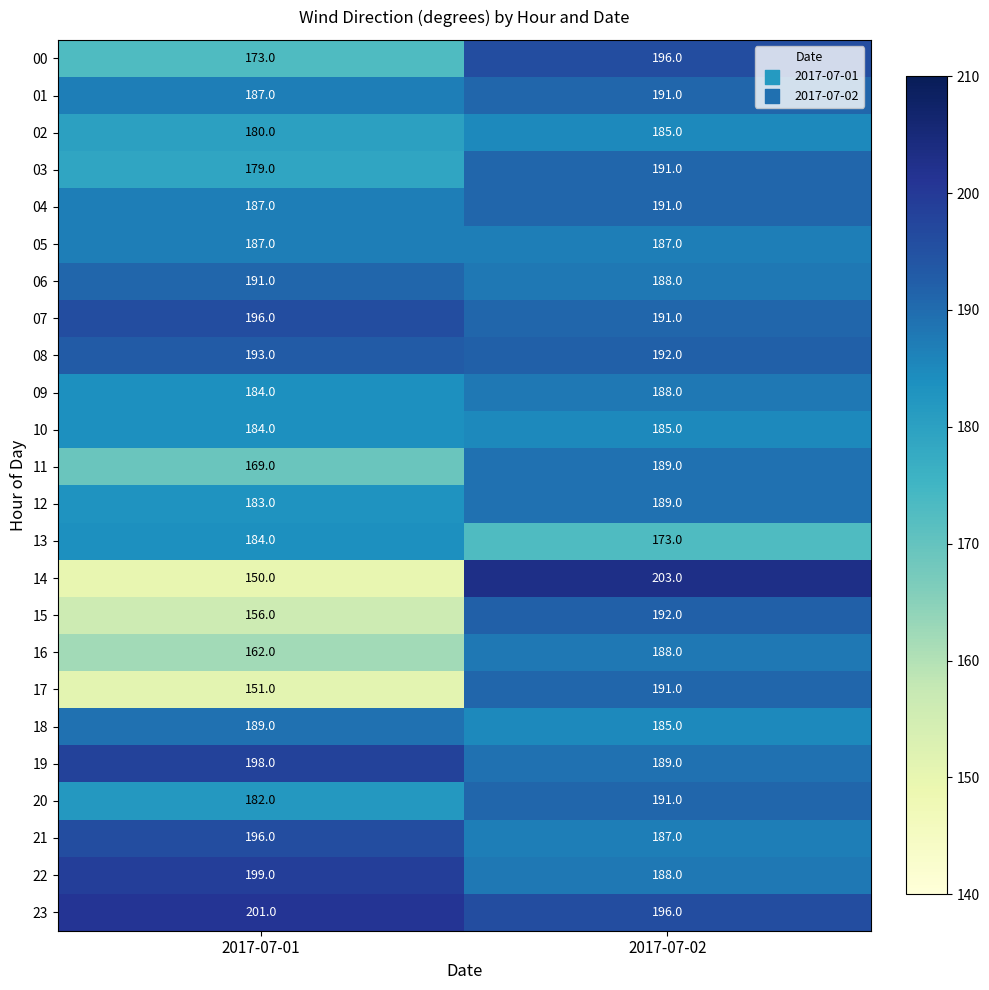

What is the difference between the 00 values at 2017-07-02 and 2017-07-01?

23